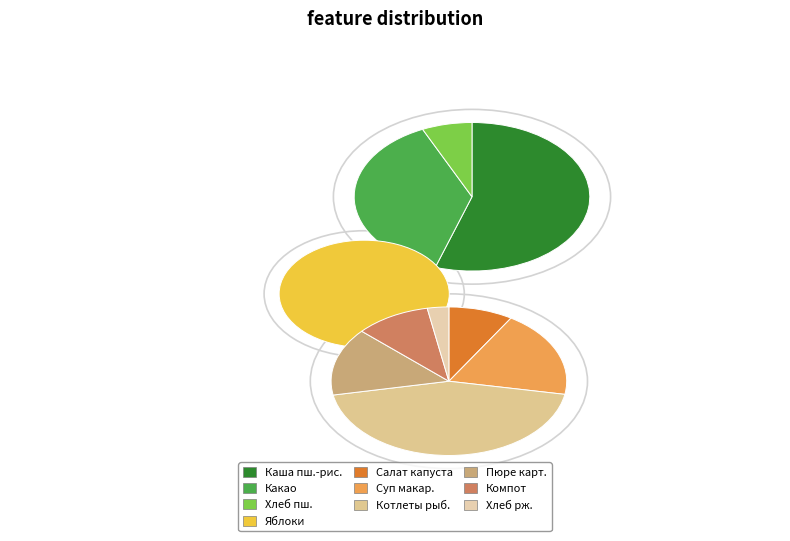

How many slices are in this pie chart?

10